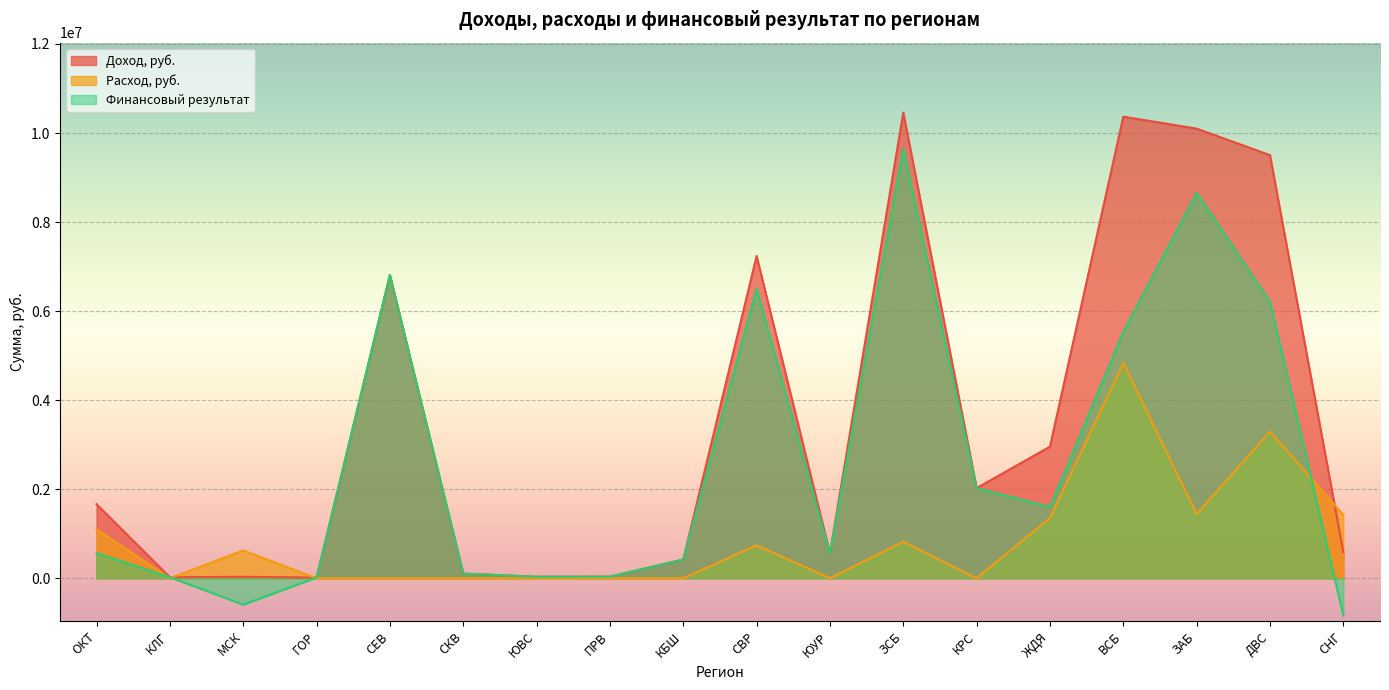

List the series in order of their peak value, lowest first.

Расход, руб., Финансовый результат, Доход, руб.